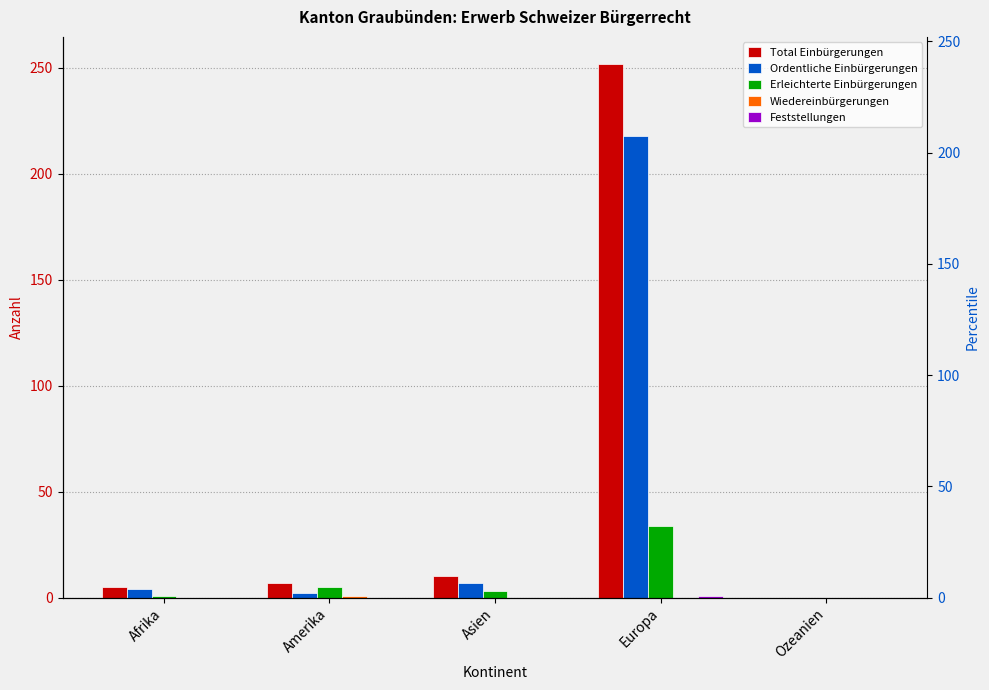

Reading left to right, transcribe all the data shown in this chart.

Total Einbürgerungen: Afrika=5	Amerika=7	Asien=10	Europa=252	Ozeanien=0
Ordentliche Einbürgerungen: Afrika=4	Amerika=2	Asien=7	Europa=218	Ozeanien=0
Erleichterte Einbürgerungen: Afrika=1	Amerika=5	Asien=3	Europa=34	Ozeanien=0
Wiedereinbürgerungen: Afrika=0	Amerika=1	Asien=0	Europa=0	Ozeanien=0
Feststellungen: Afrika=0	Amerika=0	Asien=0	Europa=1	Ozeanien=0